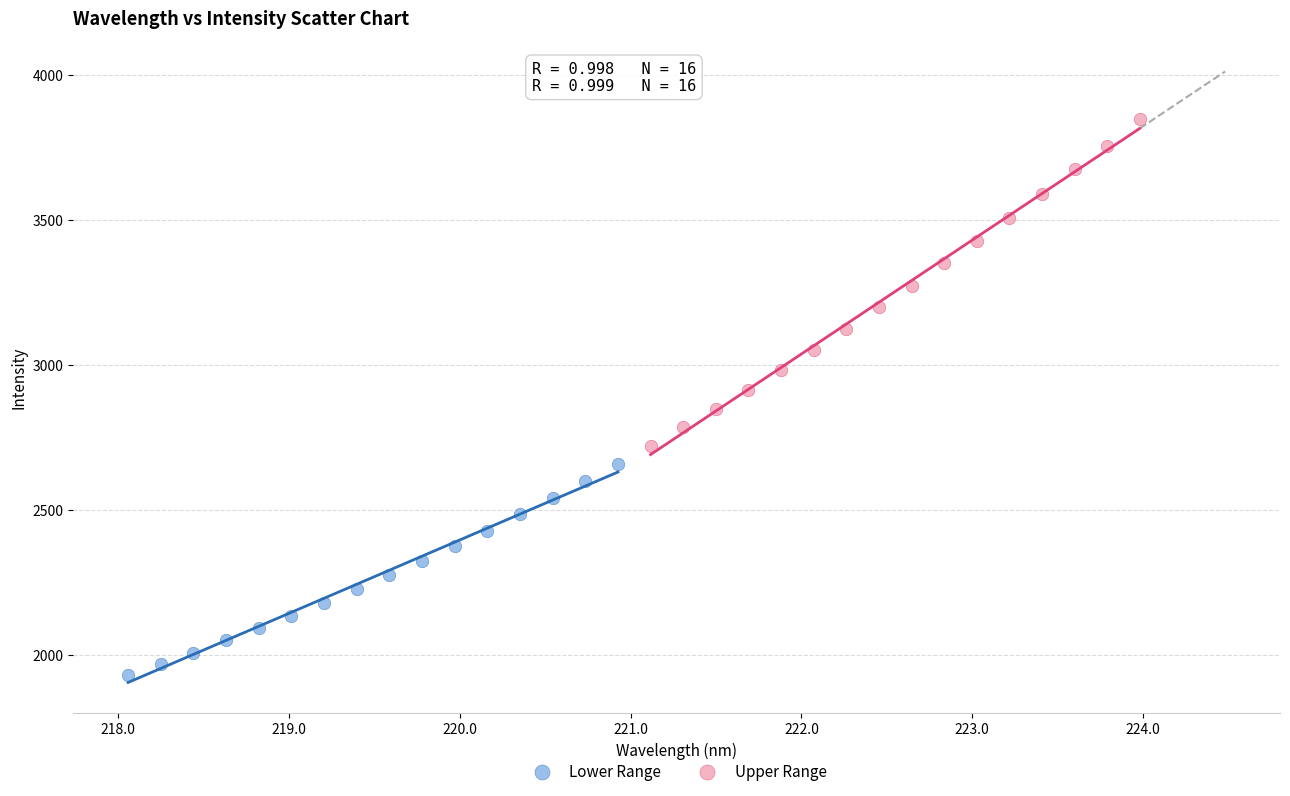

Which series contains the highest Y value?

Upper Range